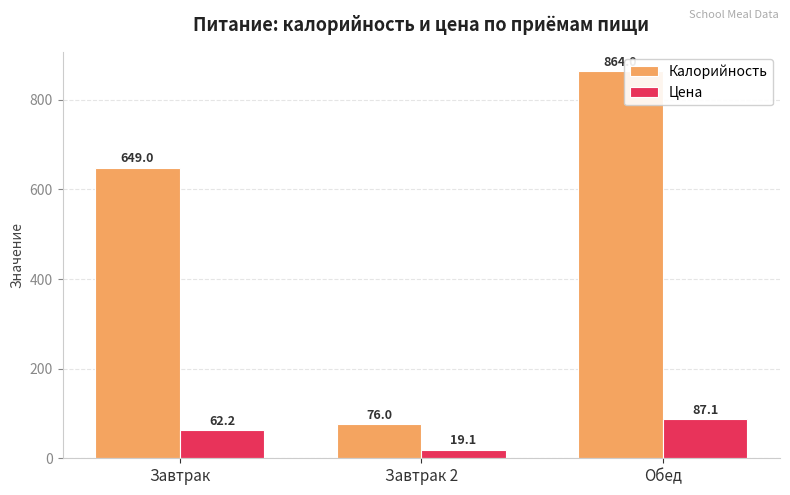

At Завтрак, list the series in order from largest to smallest.

Калорийность, Цена